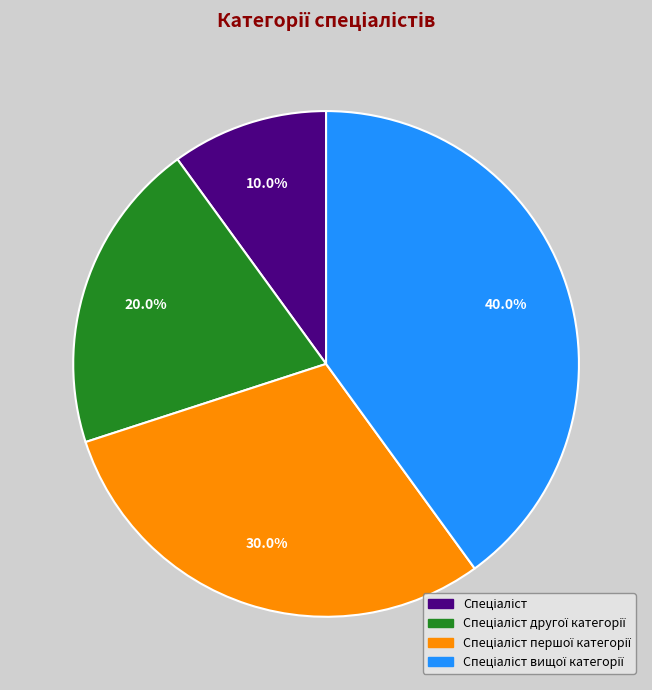

Is there a majority slice in this chart?

No